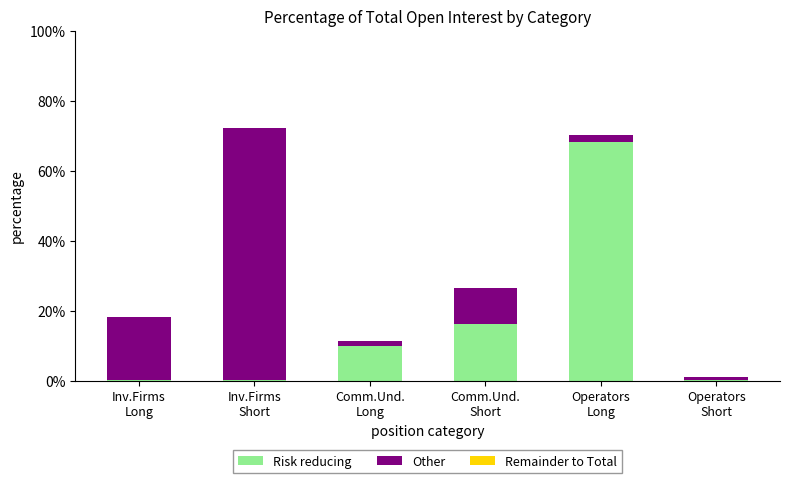

How many values in the Risk reducing series exceed 9?

3